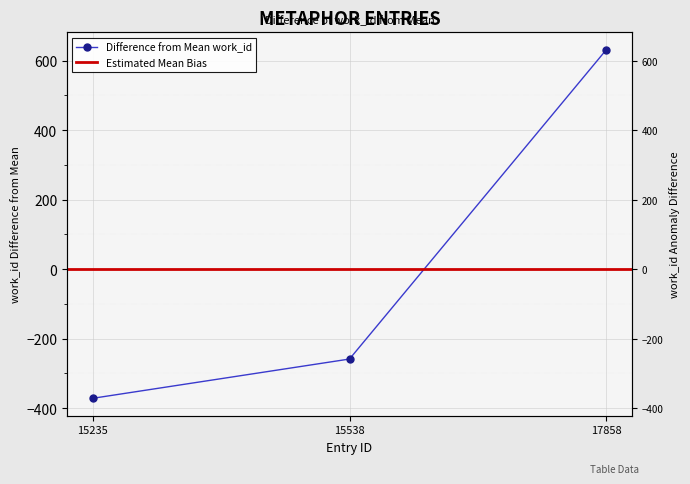

Which has a higher value, 15538 or 17858?

17858